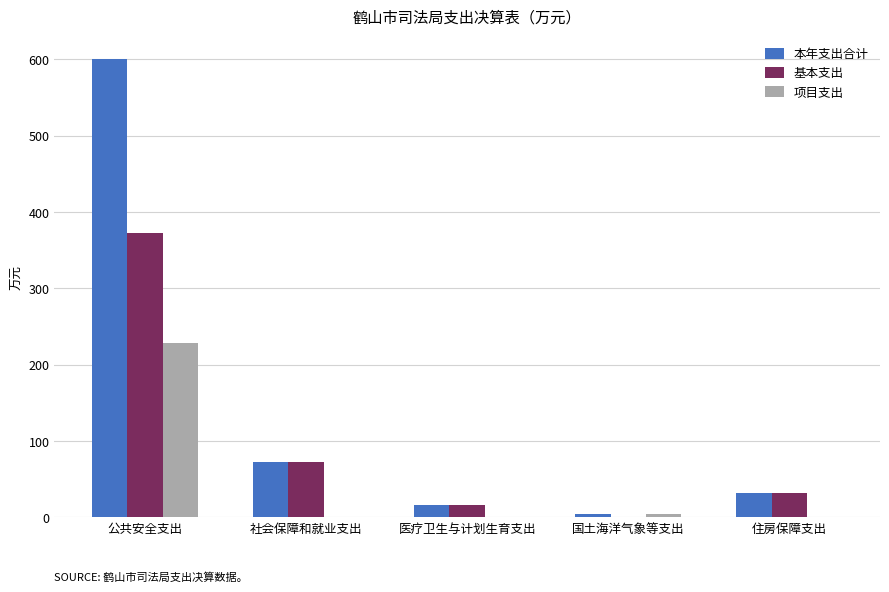

Reading left to right, what are all the values shown in this chart?

本年支出合计: 600.1	72.1	16.5	4.7	31.8
基本支出: 372.2	72.1	16.5	0.0	31.8
项目支出: 227.9	0.0	0.0	4.7	0.0